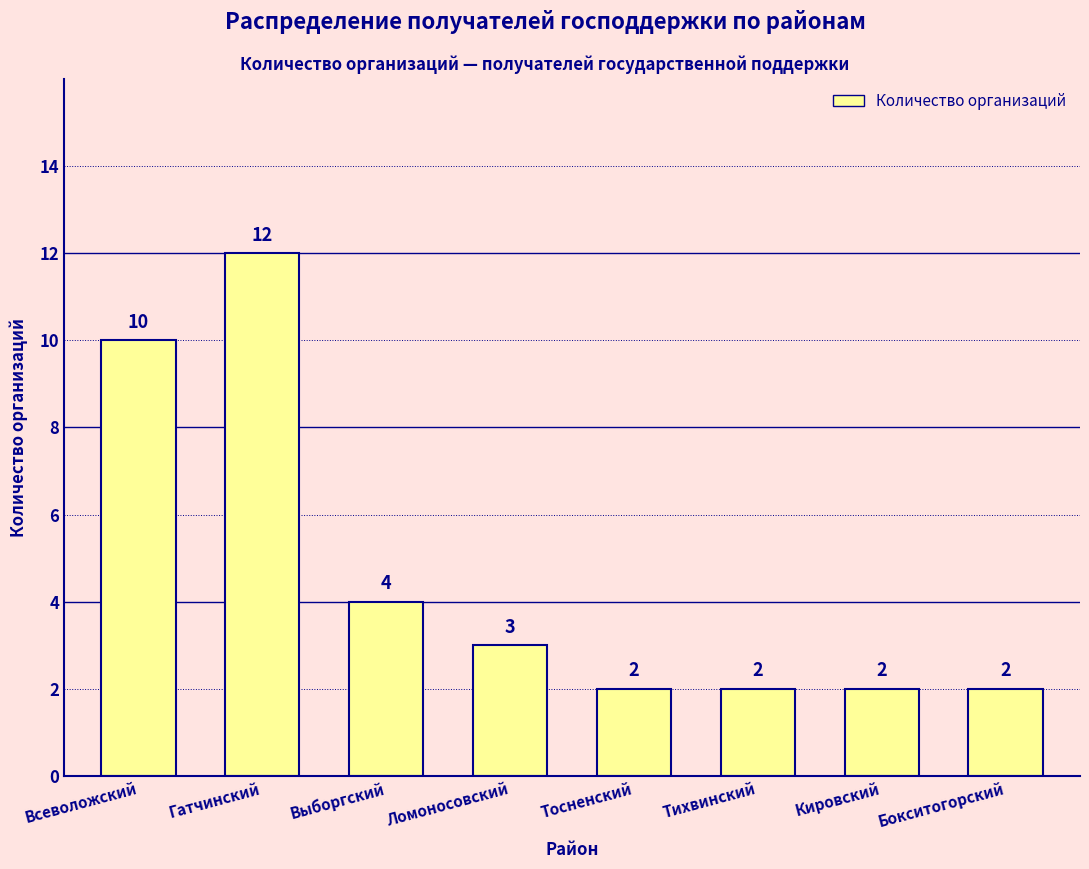

What is the label of the 2nd bar from the left?

Гатчинский